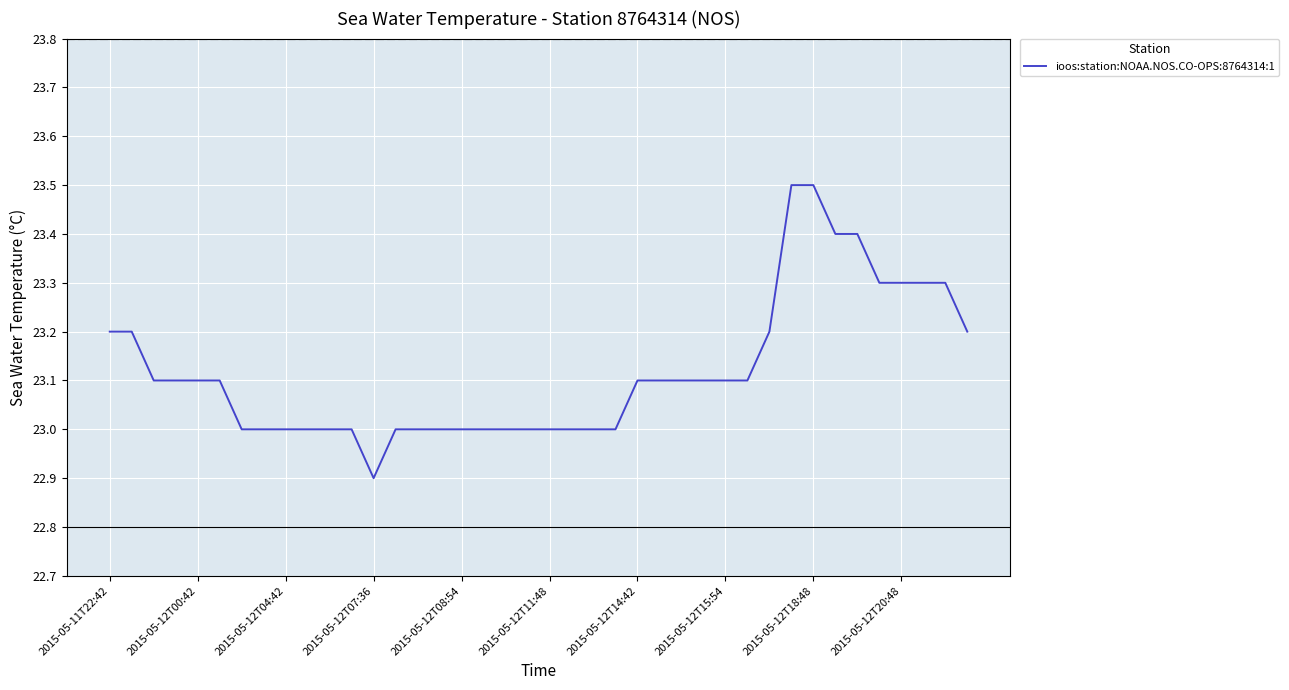

What is the maximum value shown in the chart?

23.5